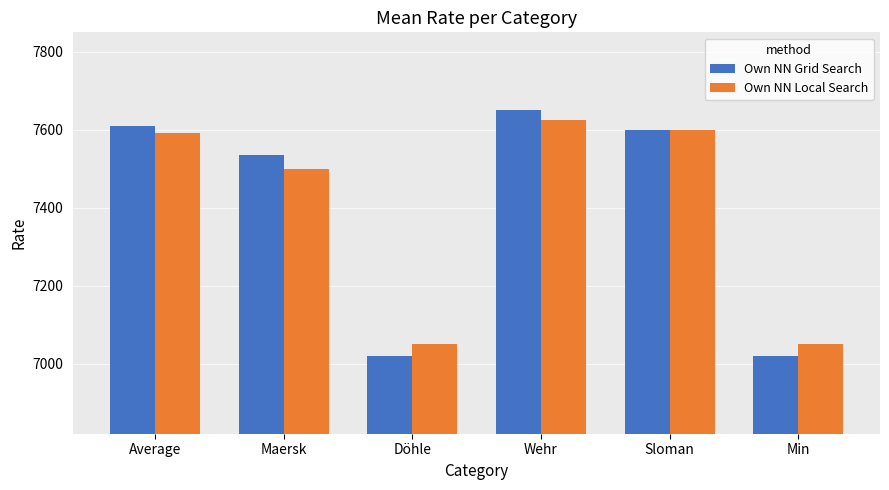

What is the label of the 3rd bar from the left?

Döhle